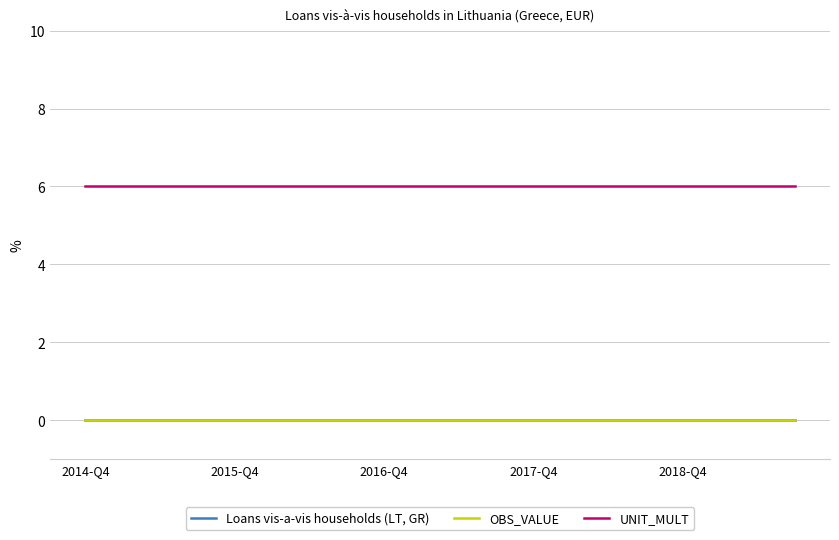

How many lines are shown in the chart?

3